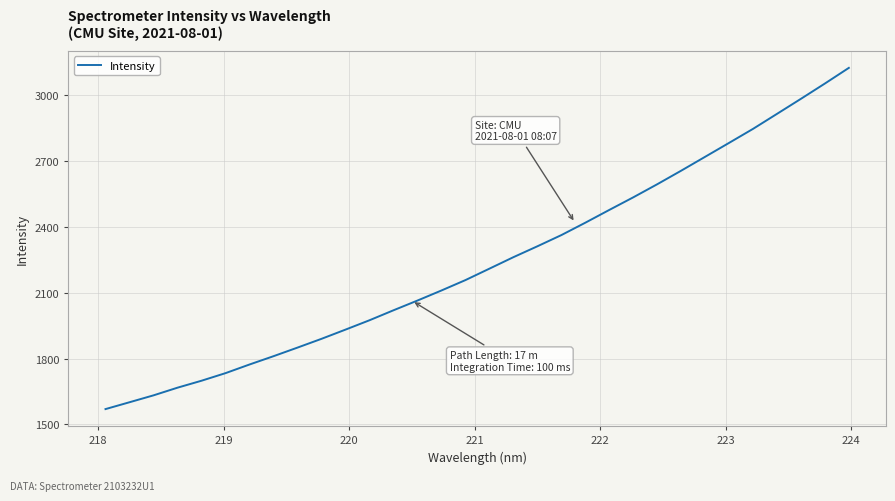

What is the maximum value shown in the chart?

3125.3